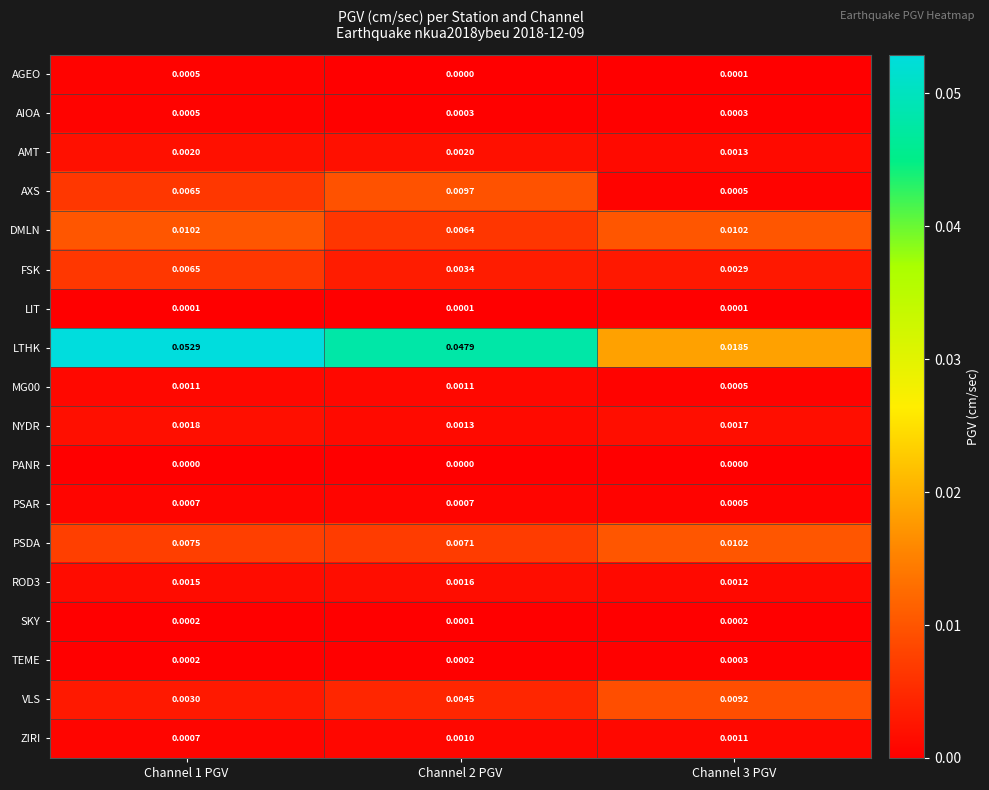

Which series has the largest total across all categories?

LTHK